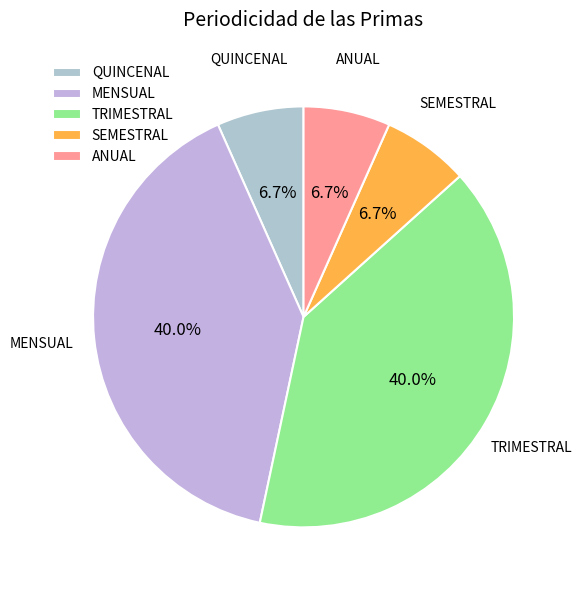

Between QUINCENAL and MENSUAL, which is larger?

MENSUAL